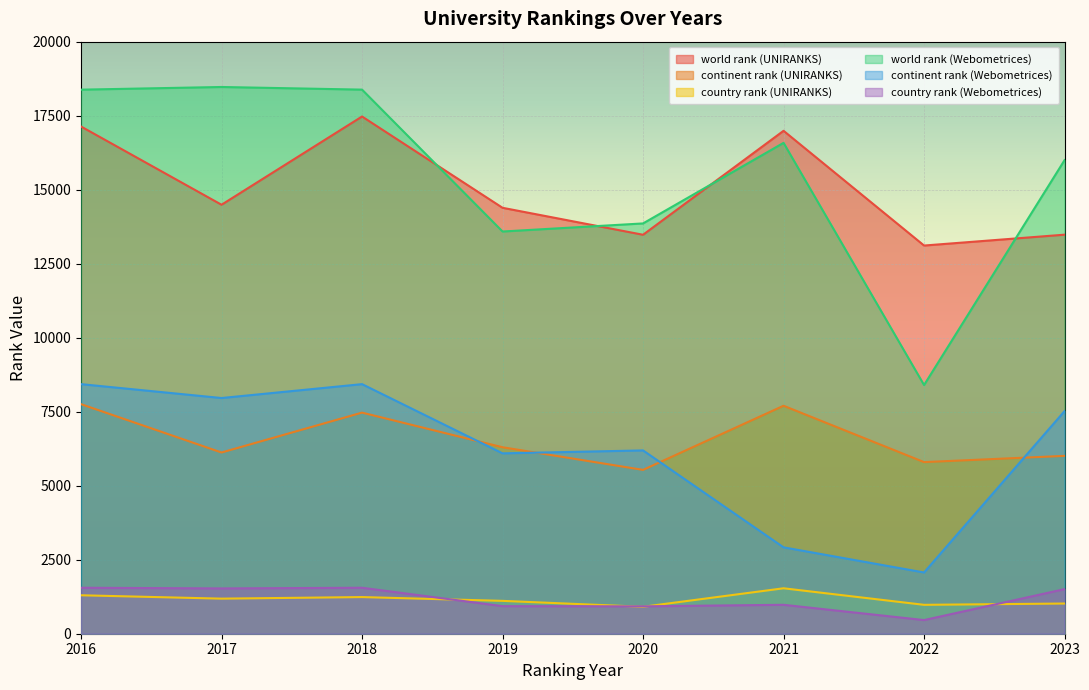

True or false: country rank (Webometrices) has more than 2 interior local peaks.

False